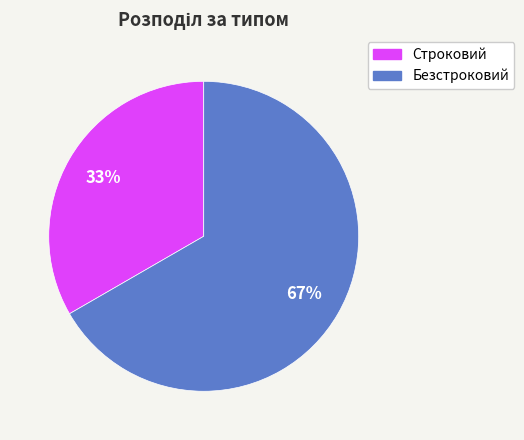

How many slices are in this pie chart?

2